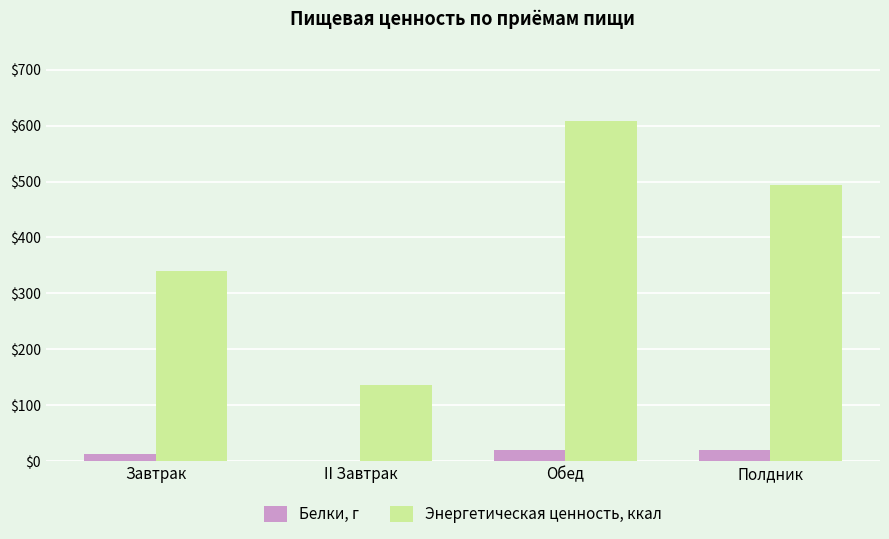

The value of Белки, г at Завтрак is 12.3. True or false?

True